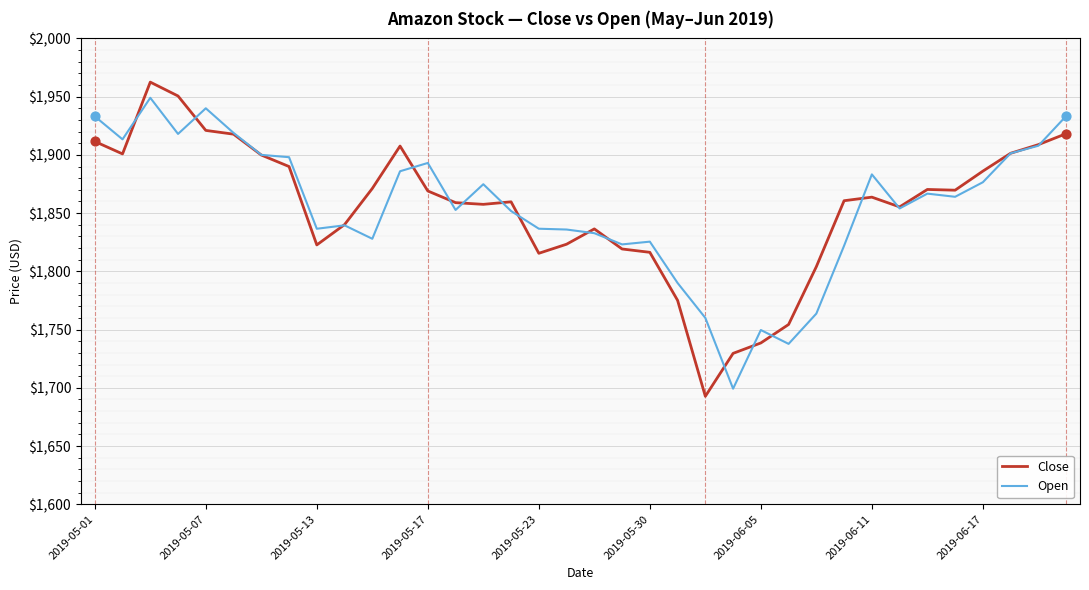

What is the maximum value shown in the chart?

1962.5